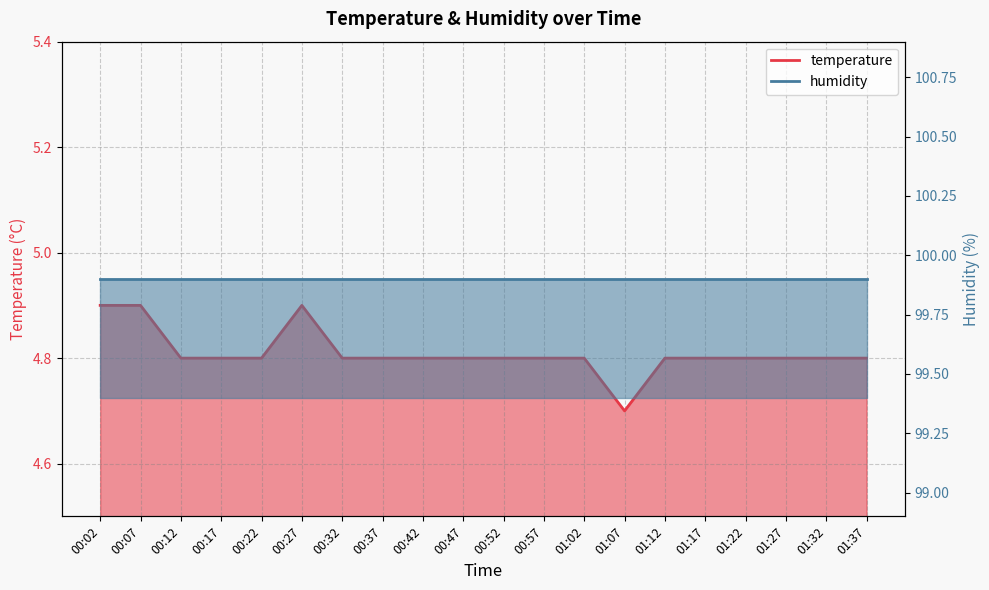

Is it true that the value at 00:37 is 1.7?

False